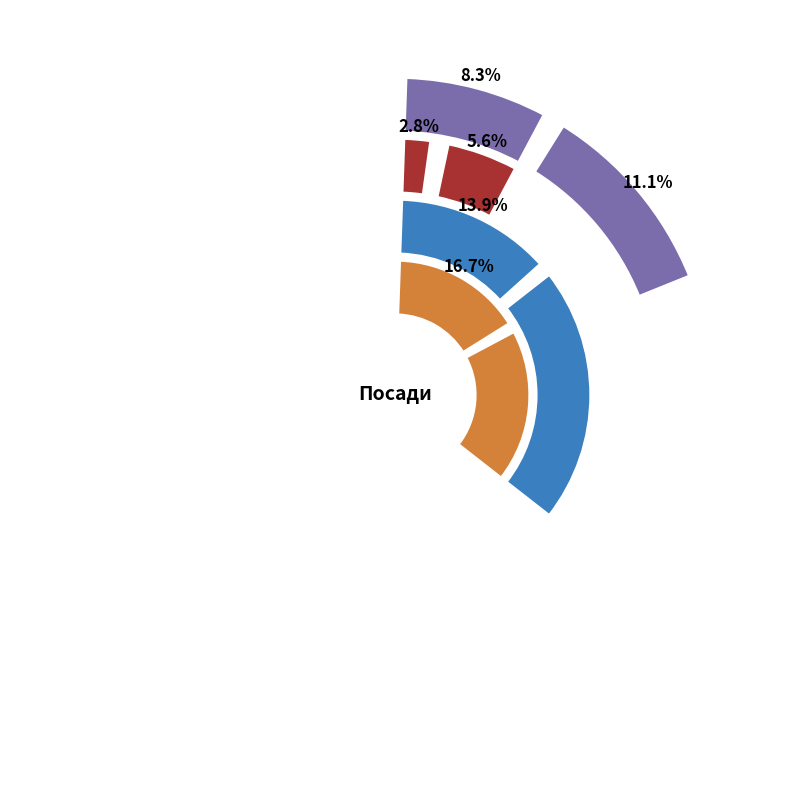

Between Директор and Ректор, which is larger?

Директор